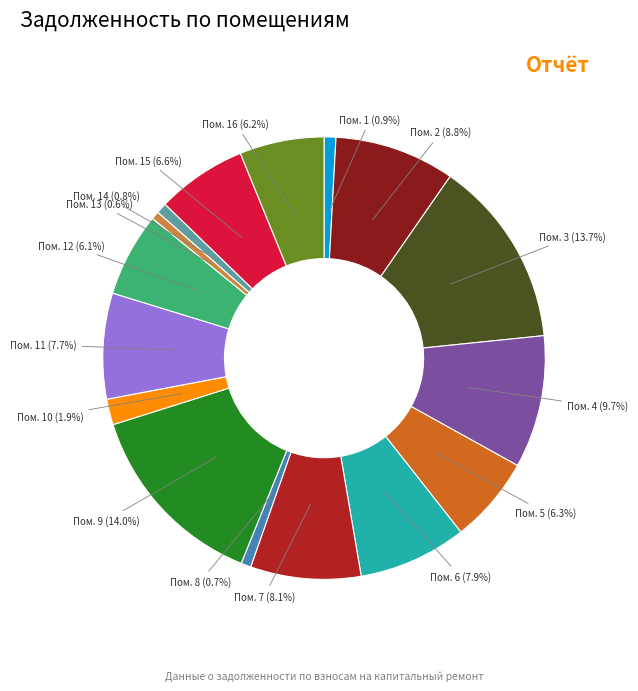

Between Пом. 13 and Пом. 11, which is larger?

Пом. 11